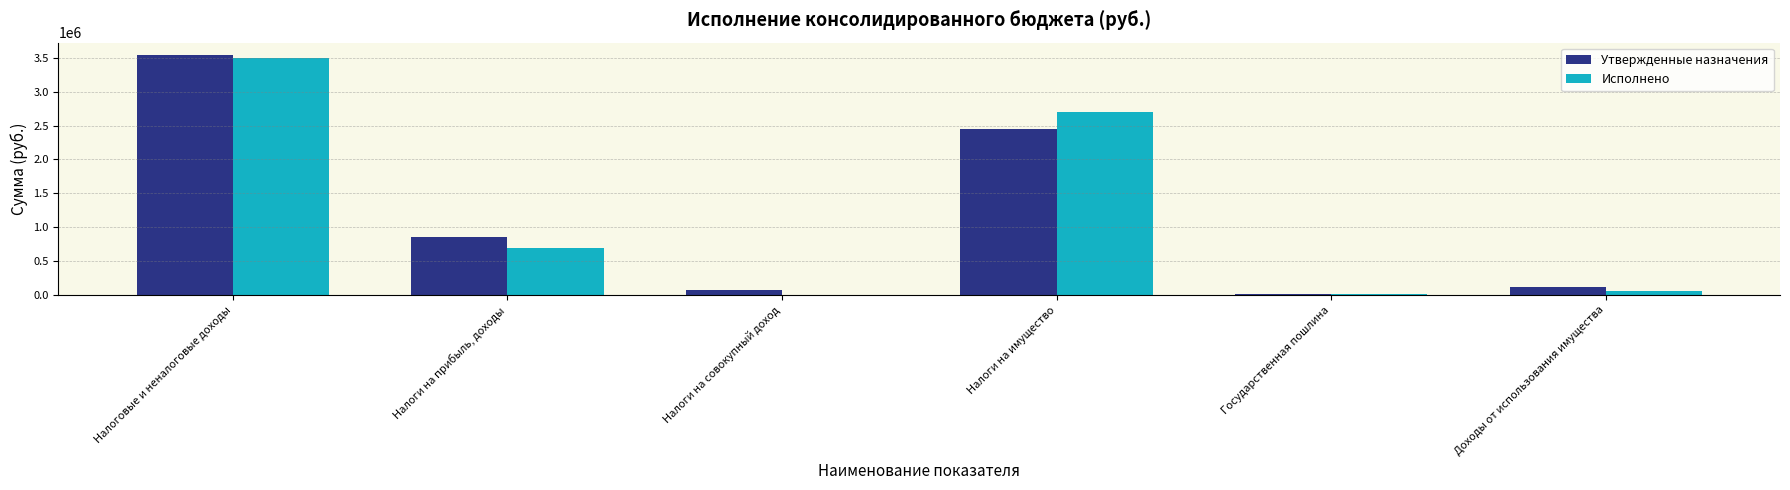

What are all the series names shown in the legend?

Утвержденные назначения, Исполнено